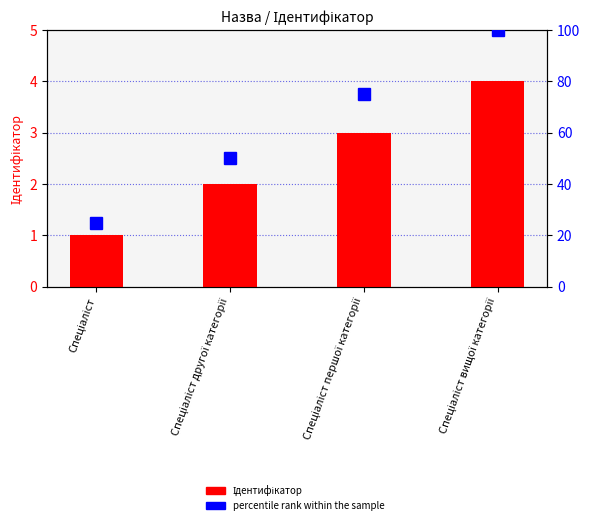

At Спеціаліст, list the series in order from smallest to largest.

Ідентифікатор, percentile rank within the sample